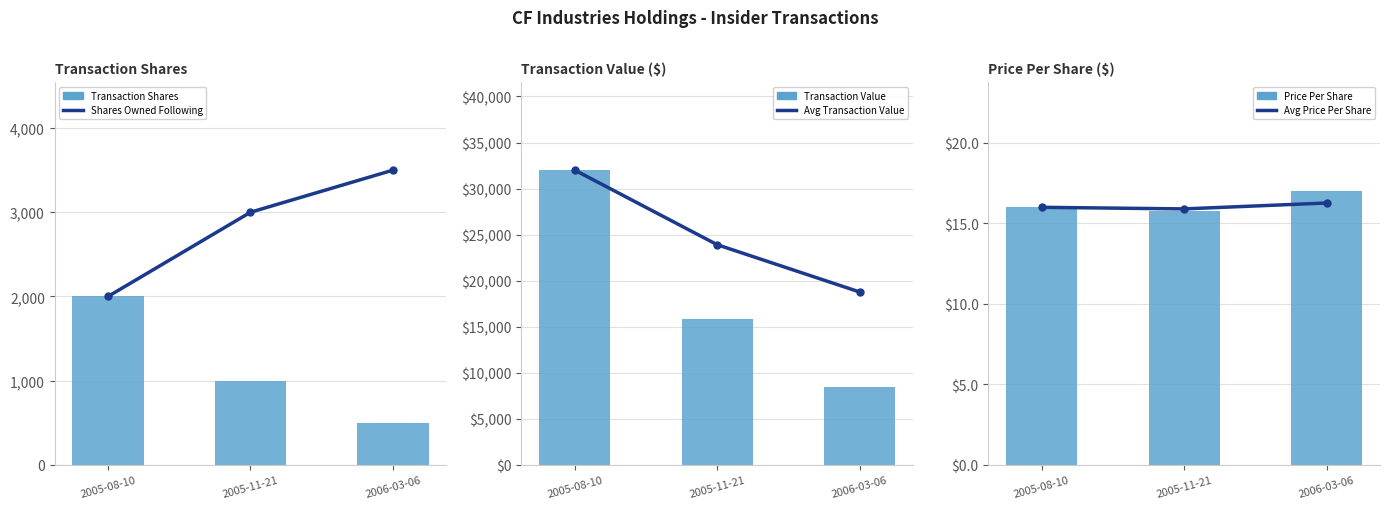

Which series changed the most between 2005-08-10 and 2006-03-06?

Transaction Value